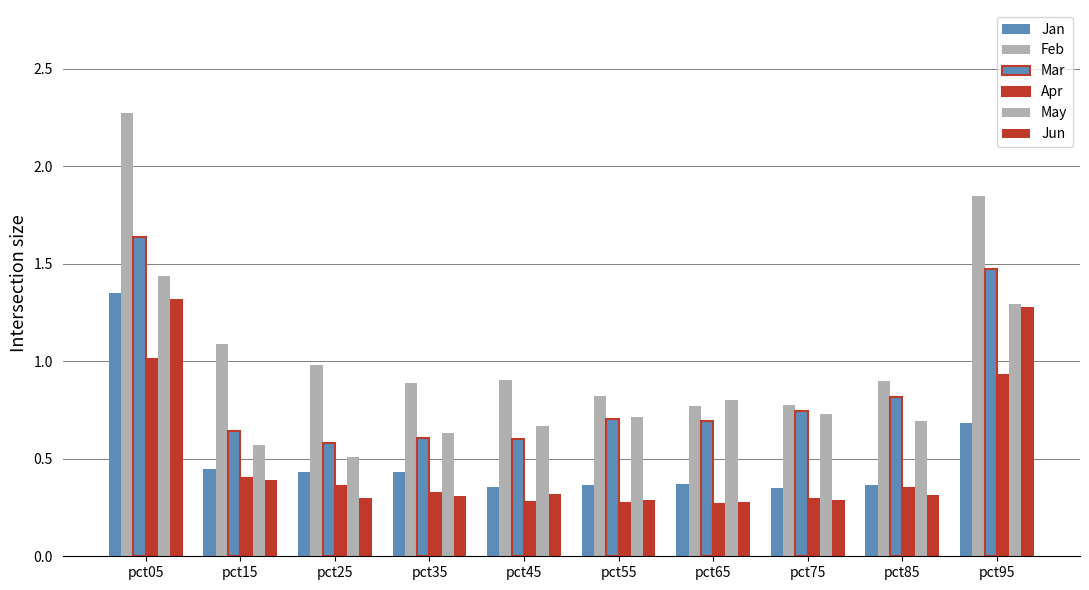

Which series has the largest total across all categories?

Feb